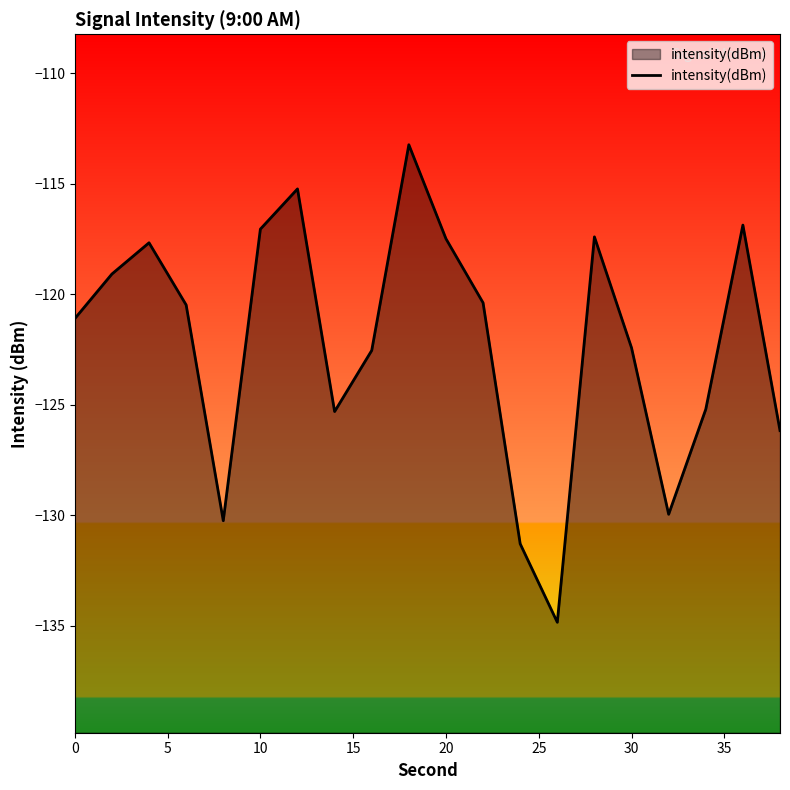

What is the average value?

-122.2